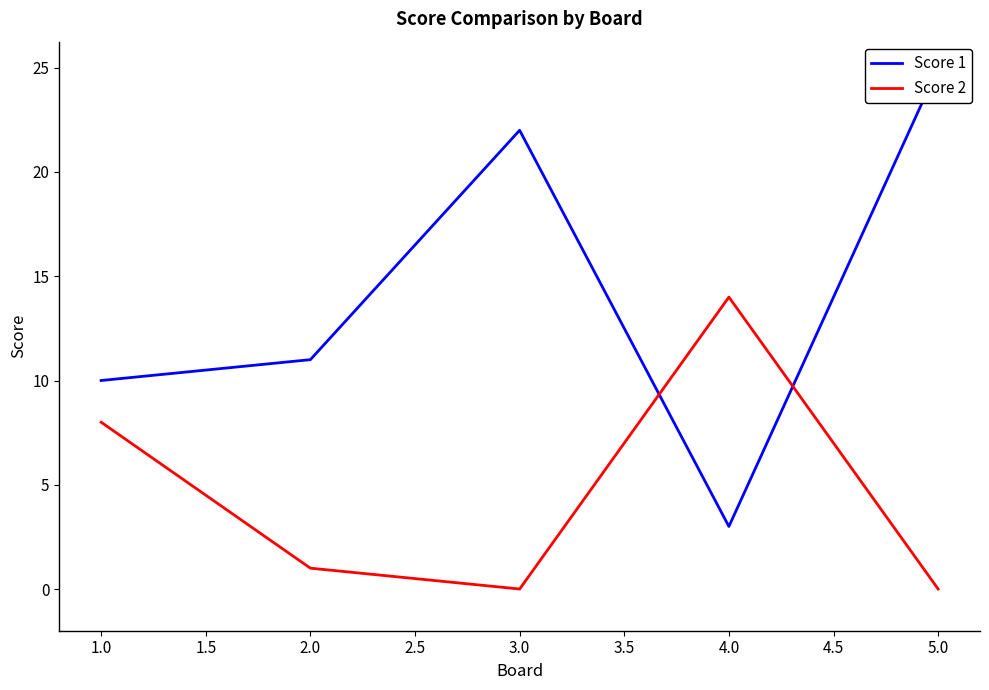

How many data points in Score 2 are less than 1?

2